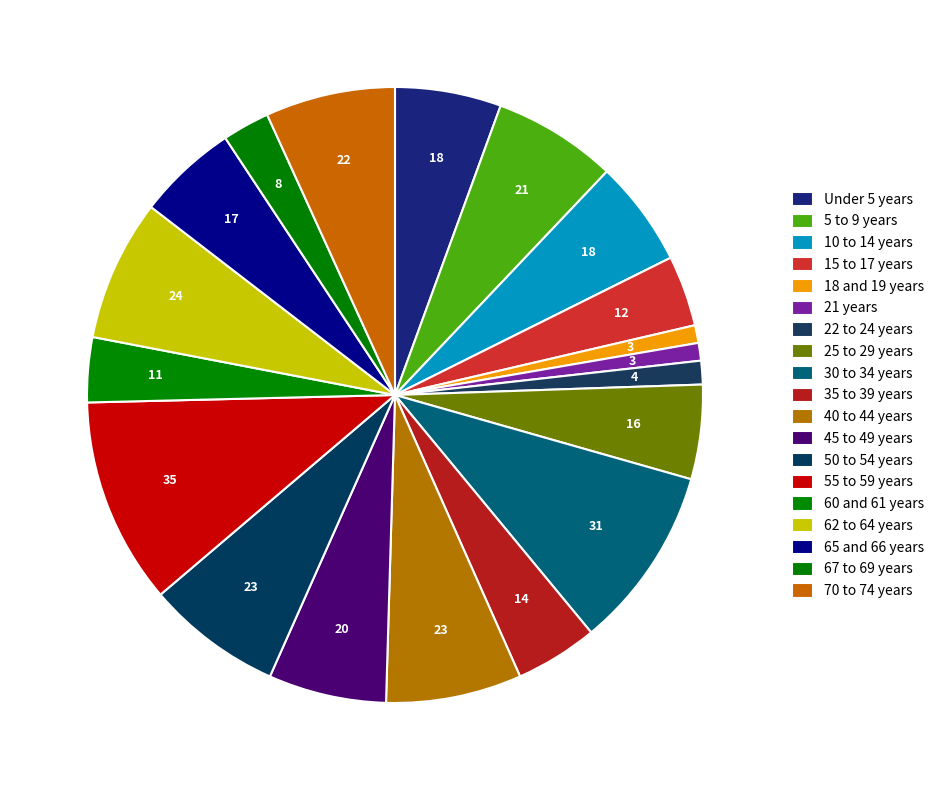

Is there any slice that represents more than half of the pie?

No